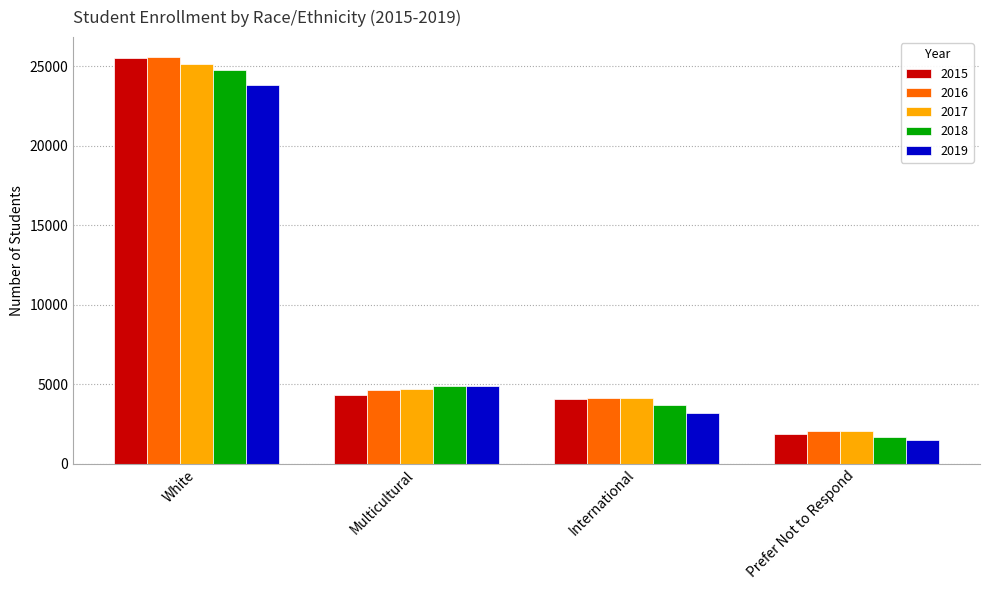

What is the value of the 2019 bar at the 4th from the left?

1491